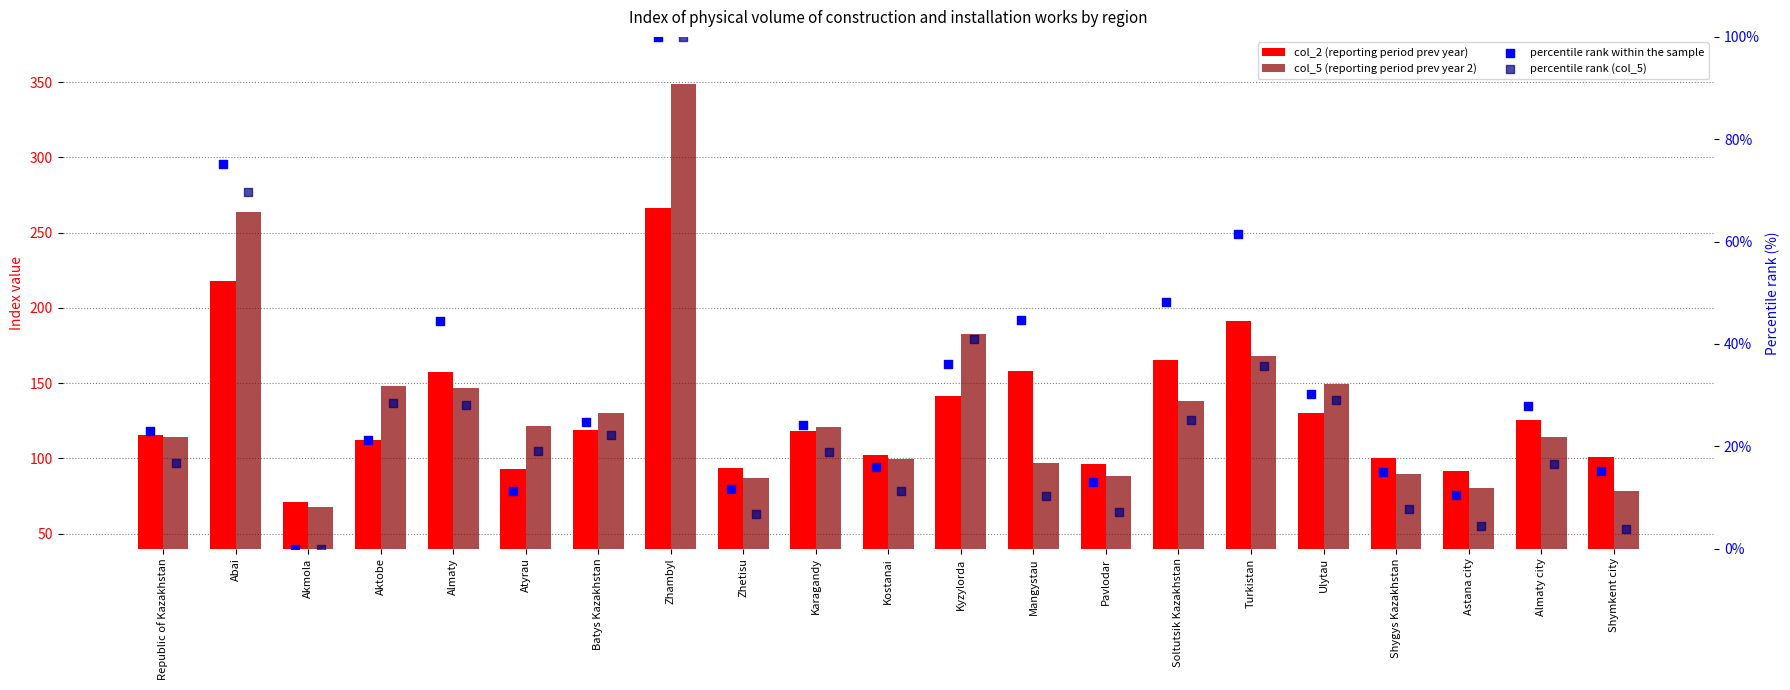

Which series has the widest spread of Y values?

col_5 (reporting period prev year 2)